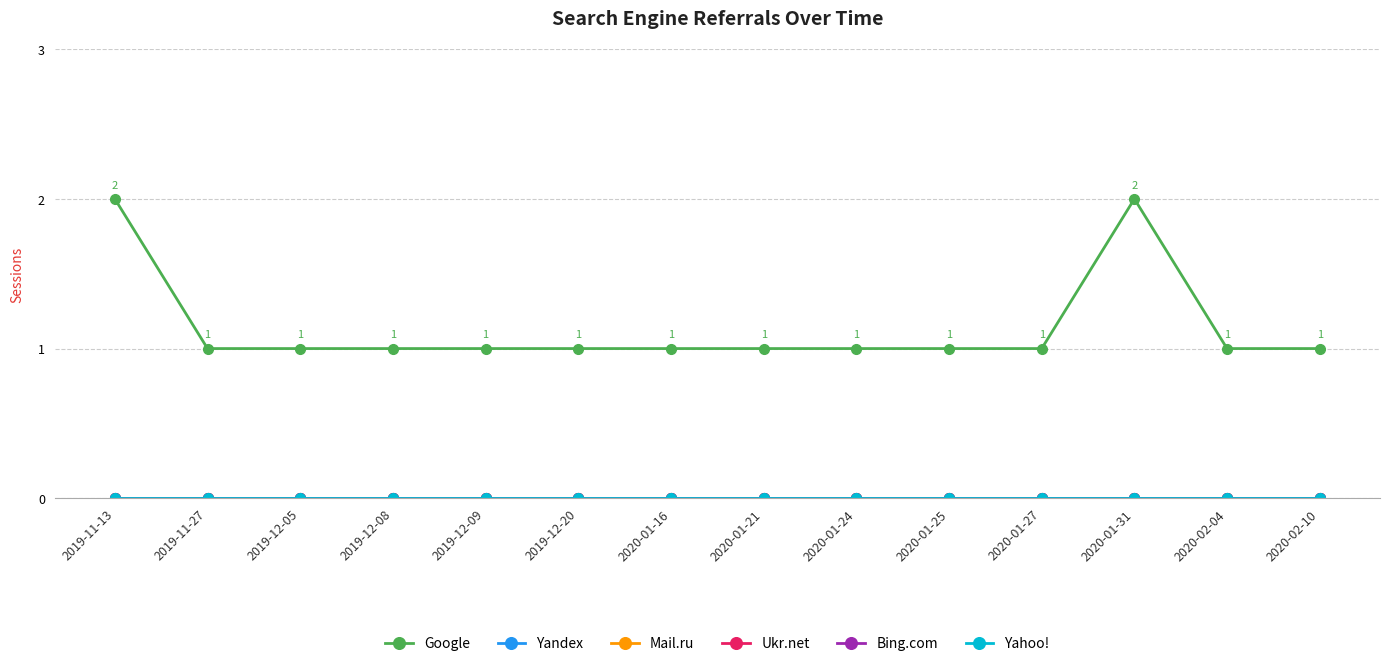

At how many categories does at least one series exceed 1?

2